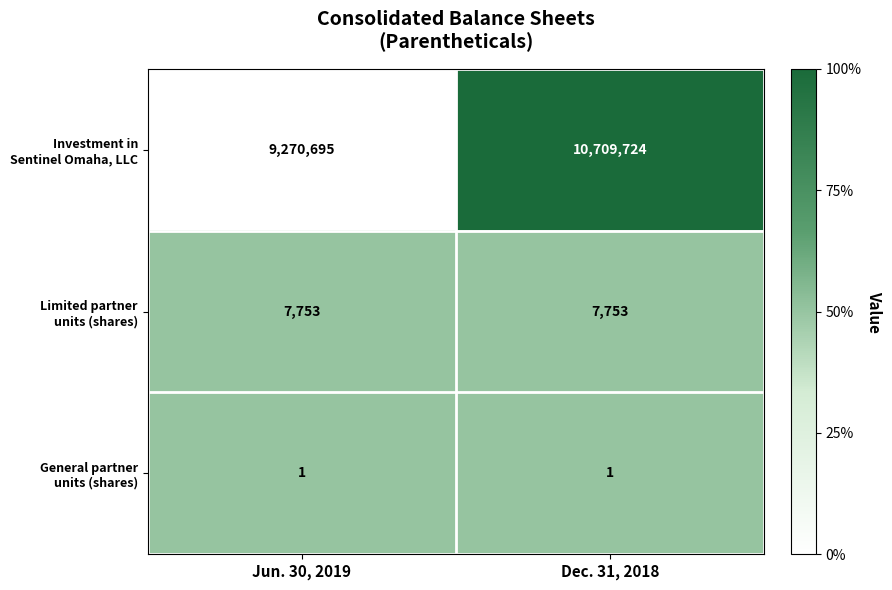

What is the spread (max minus min) of values at Jun. 30, 2019?

9270694